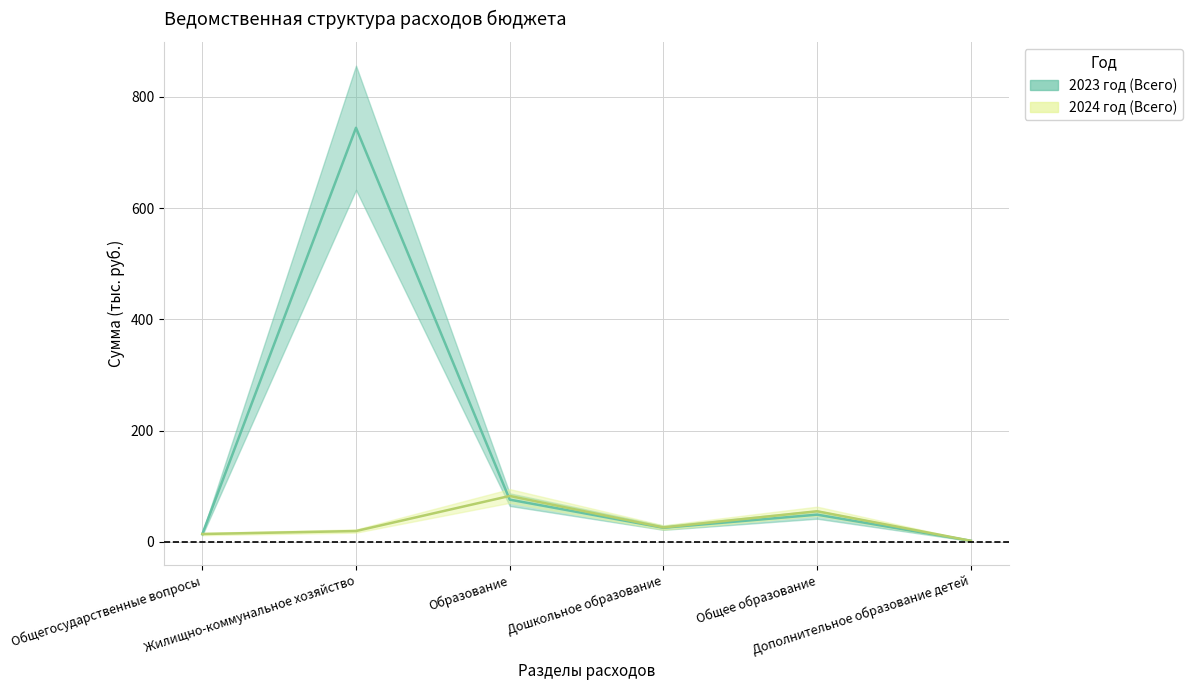

At which category does 2024 год (Всего) reach its first local valley?

Дошкольное образование